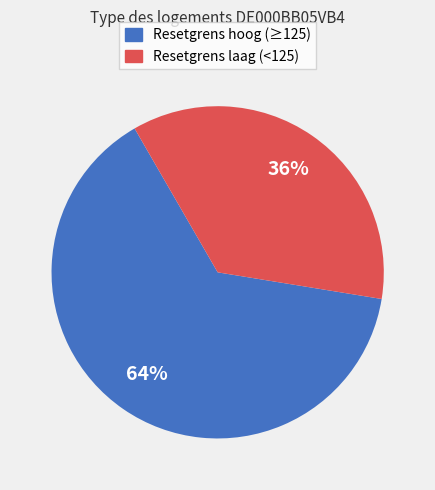

To the nearest percent, what is the average slice percentage?

50%